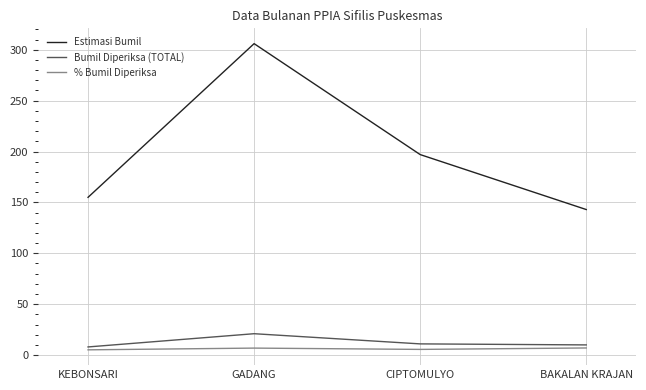

True or false: % Bumil Diperiksa has a value of 5.2 at KEBONSARI.

True